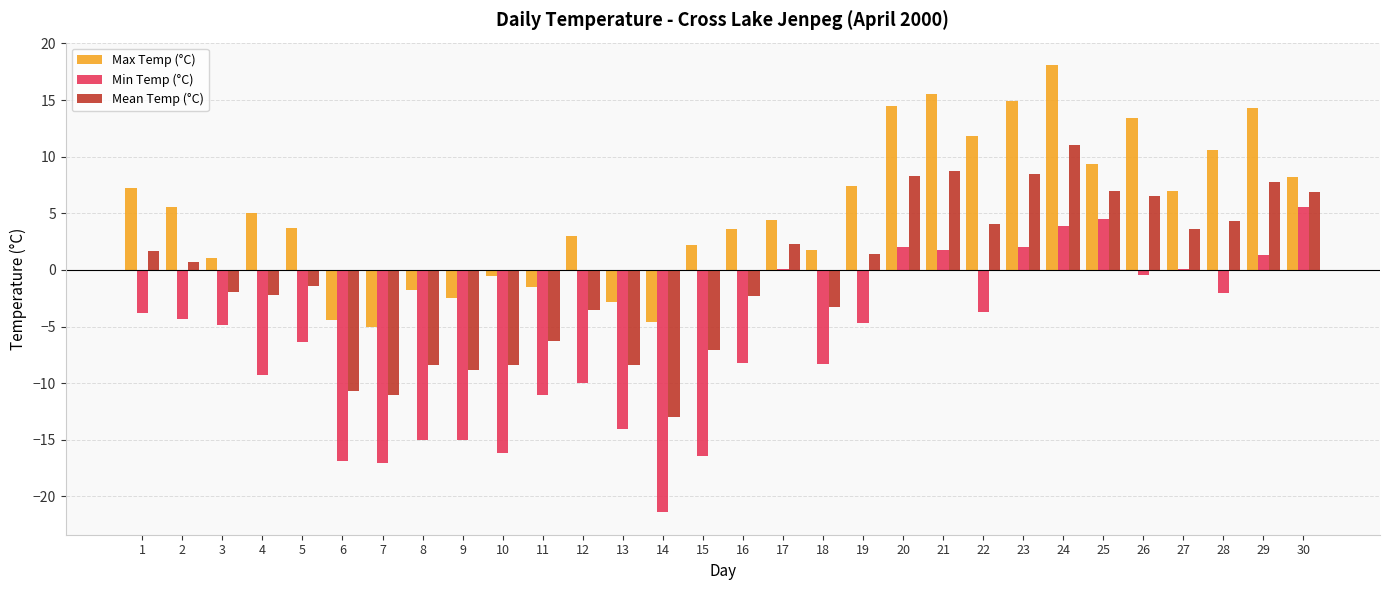

What is the sum of the Mean Temp (°C) values at 26 and 10?

-1.9